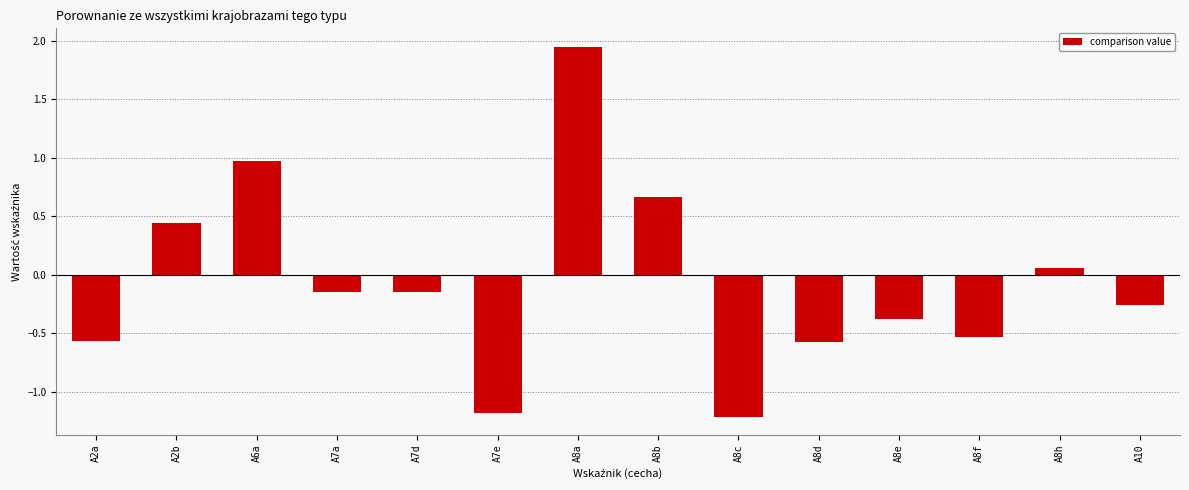

Is it true that the value at A8e is -0.4?

True